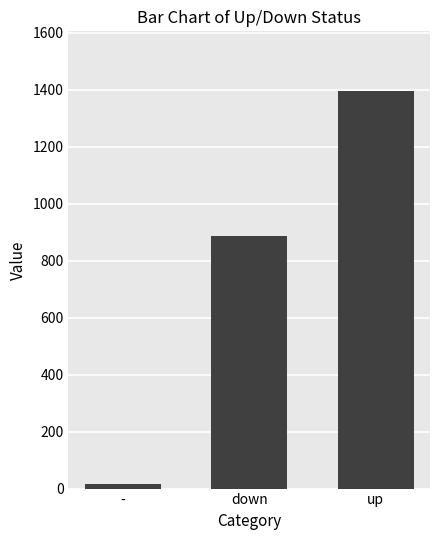

True or false: the data shows 886 at down.

True